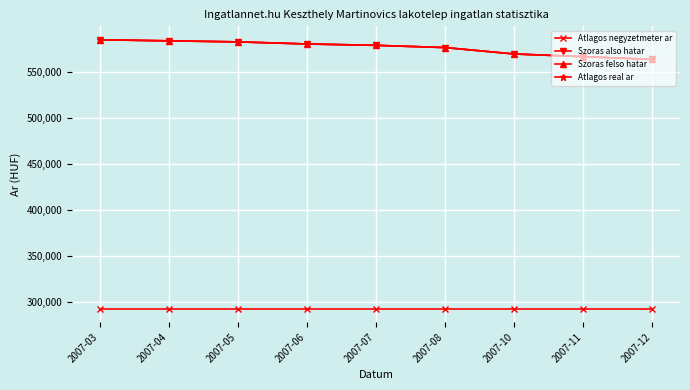

Reading left to right, list all the values displayed in this chart.

Atlagos negyzetmeter ar: 2007-03=292307	2007-04=292307	2007-05=292307	2007-06=292307	2007-07=292307	2007-08=292307	2007-10=292307	2007-11=292307	2007-12=292307
Szoras also hatar: 2007-03=585188	2007-04=584041	2007-05=582900	2007-06=580629	2007-07=579126	2007-08=576699	2007-10=569719	2007-11=566831	2007-12=563794
Szoras felso hatar: 2007-03=585188	2007-04=584041	2007-05=582900	2007-06=580629	2007-07=579126	2007-08=576699	2007-10=569719	2007-11=566831	2007-12=563794
Atlagos real ar: 2007-03=585188	2007-04=584041	2007-05=582900	2007-06=580629	2007-07=579126	2007-08=576699	2007-10=569719	2007-11=566831	2007-12=563794